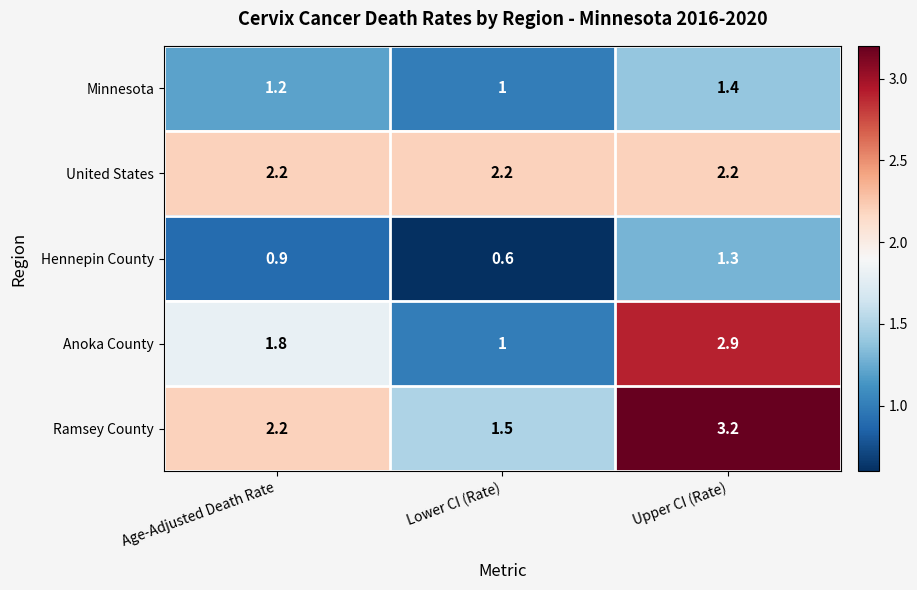

Which series has the widest spread of values?

Anoka County